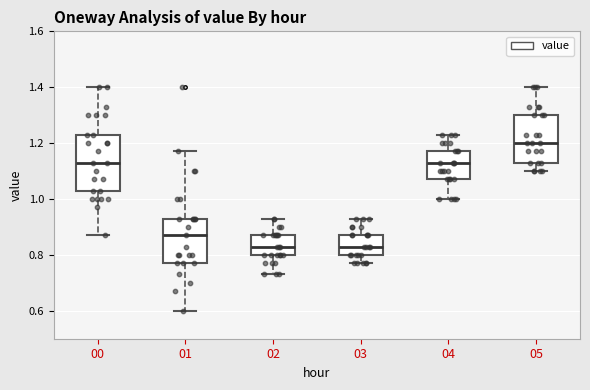

Which box has the highest median line?

05